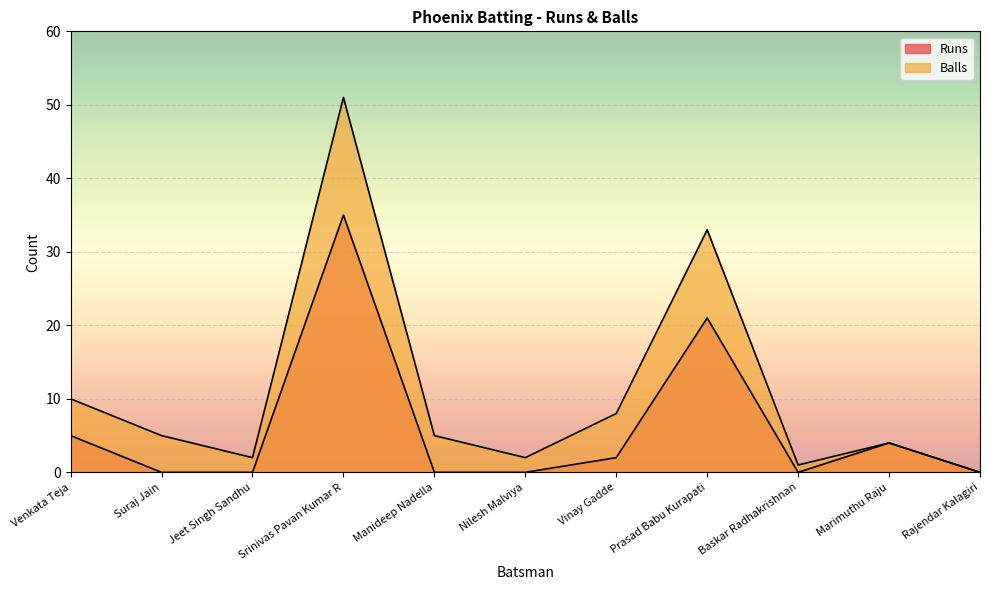

Does the chart display data point markers on the line(s)?

No